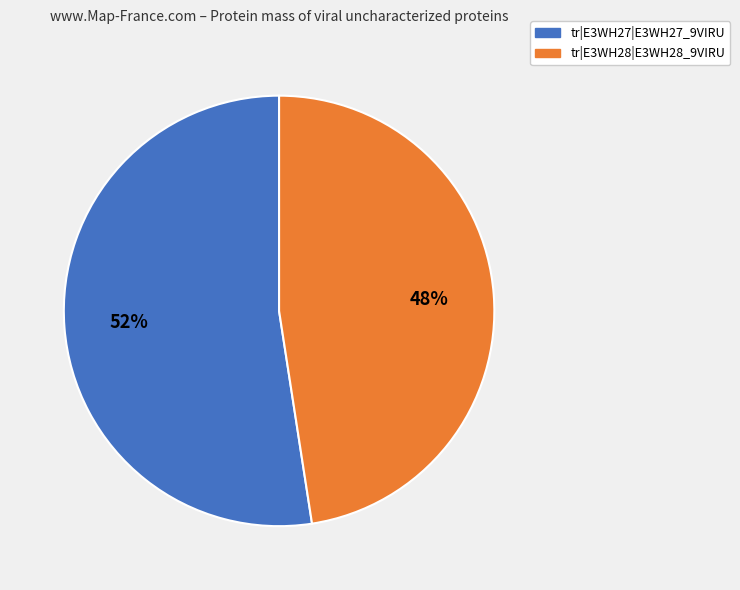

To the nearest percent, what is the combined percentage of tr|E3WH28|E3WH28_9VIRU and tr|E3WH27|E3WH27_9VIRU?

100%